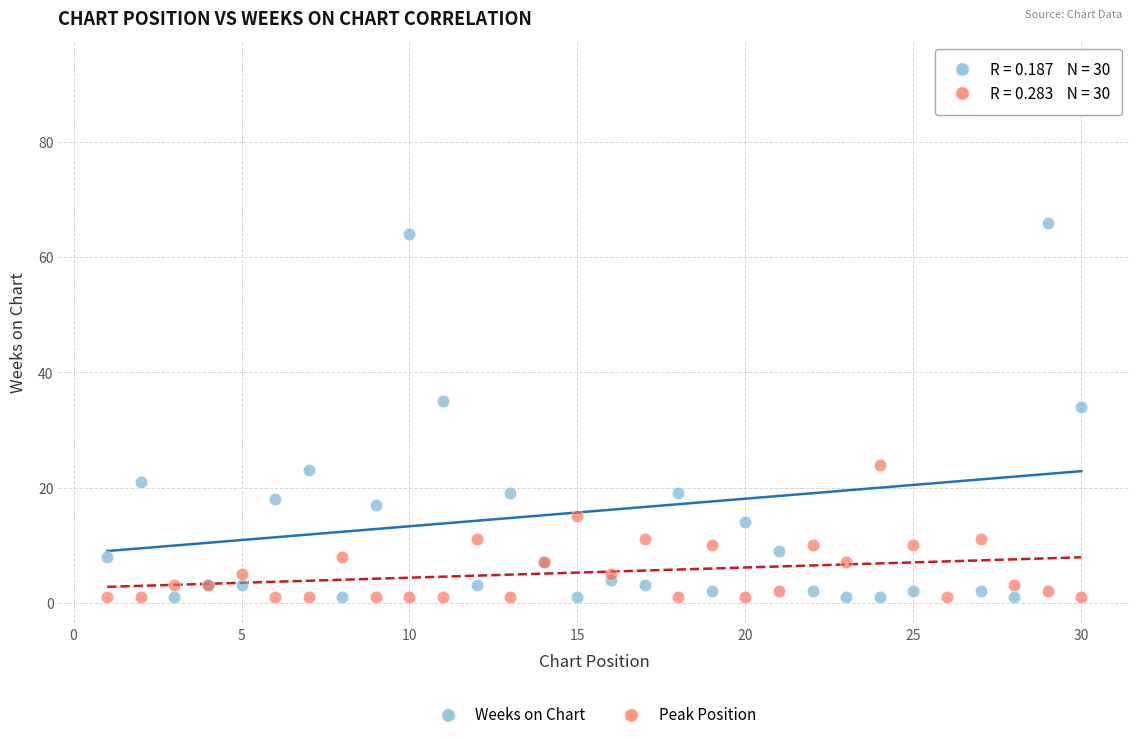

Which series contains the highest Y value?

Weeks on Chart